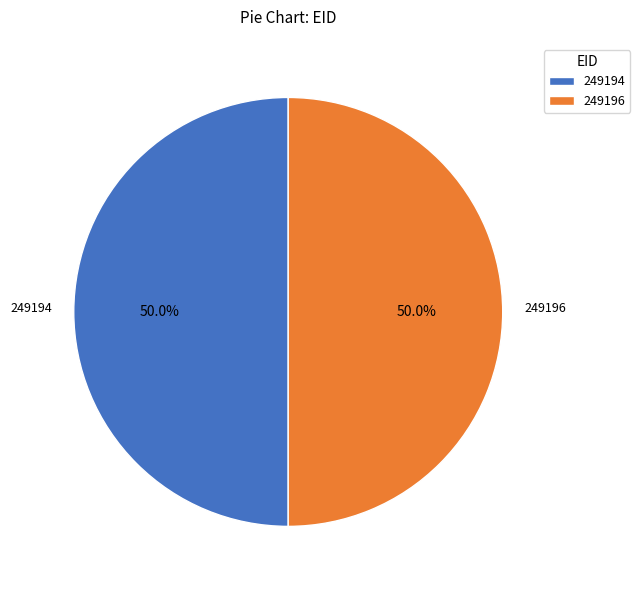

What is the ratio of the value at 249196 to the value at 249194?

1.0